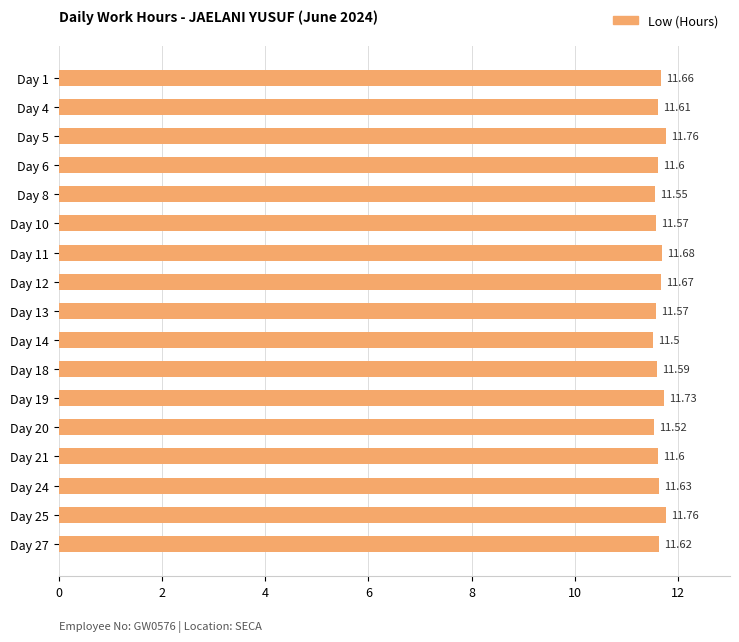

Approximately how many times larger is the value at Day 8 compared to Day 10?

1.0